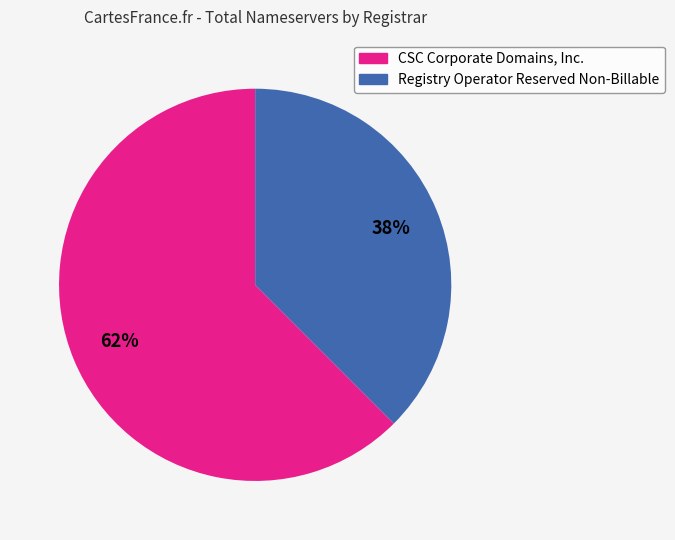

To the nearest percent, what is the average slice percentage?

50%